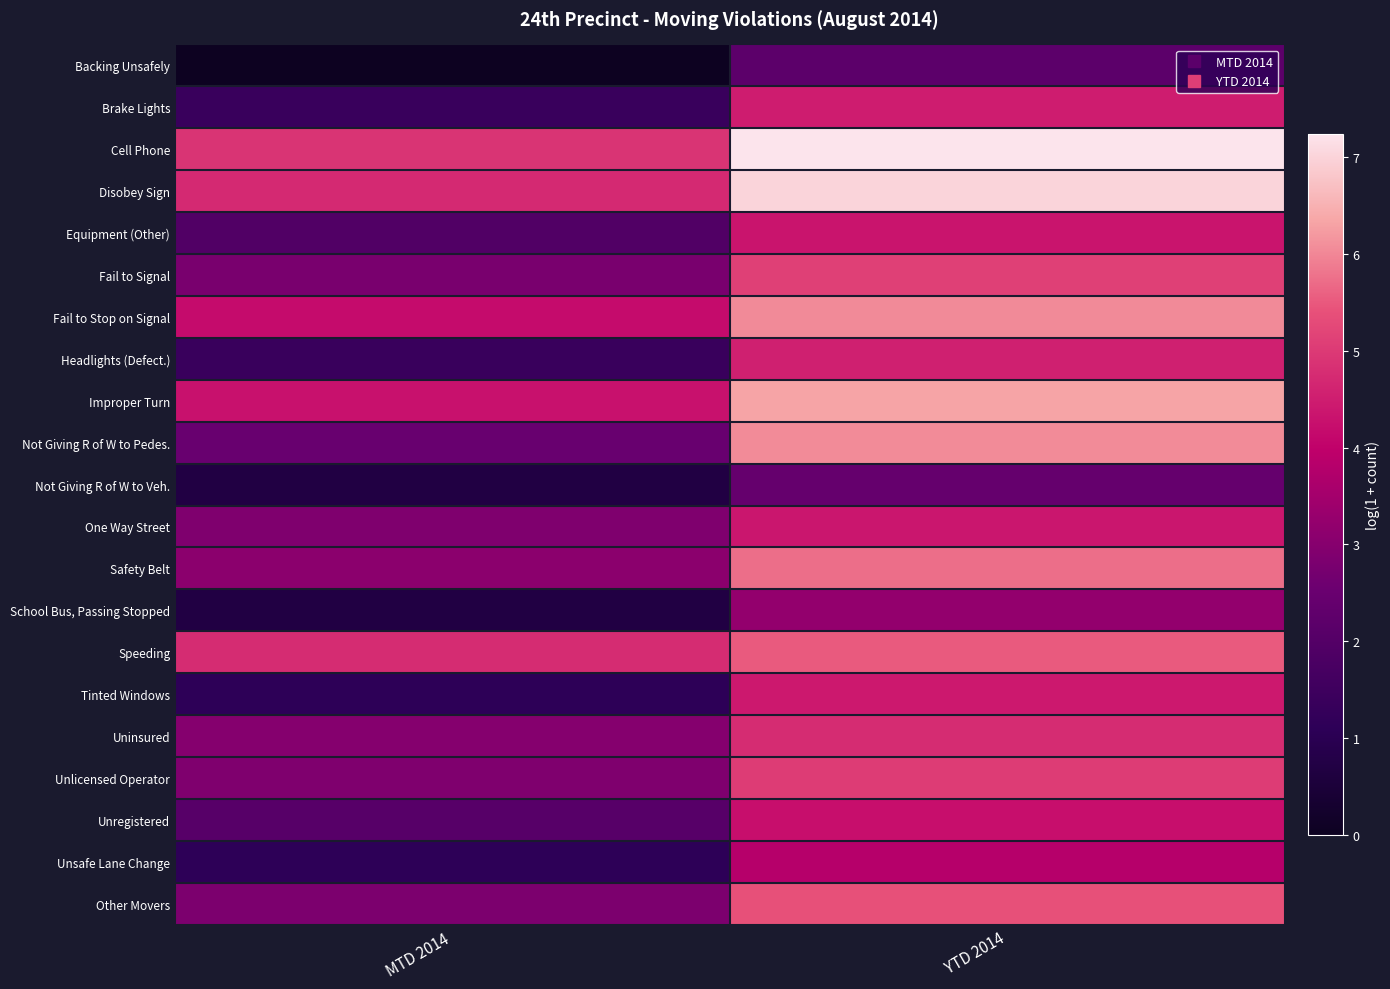

Which label corresponds to the smallest value in the chart?

MTD 2014